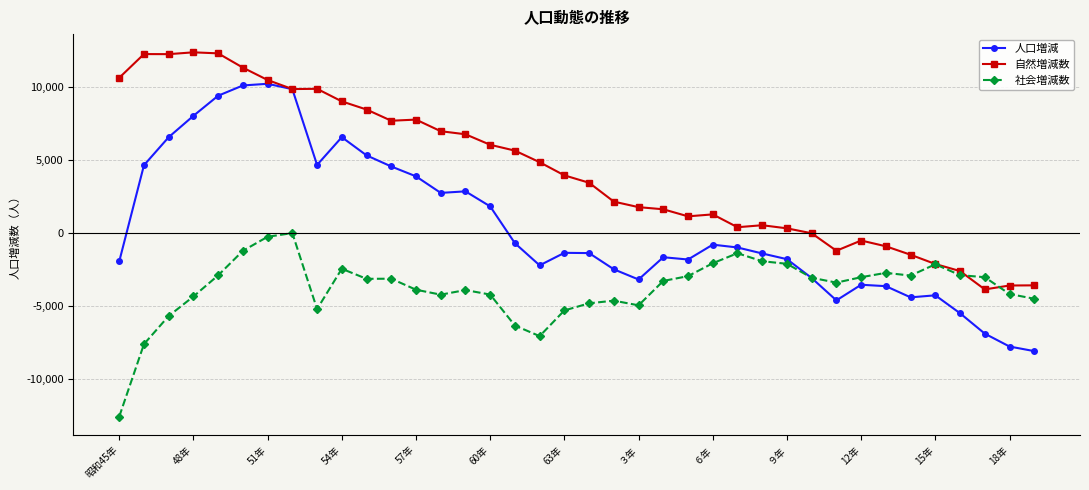

True or false: 社会増減数 has more than 0 points higher than both neighbors.

True